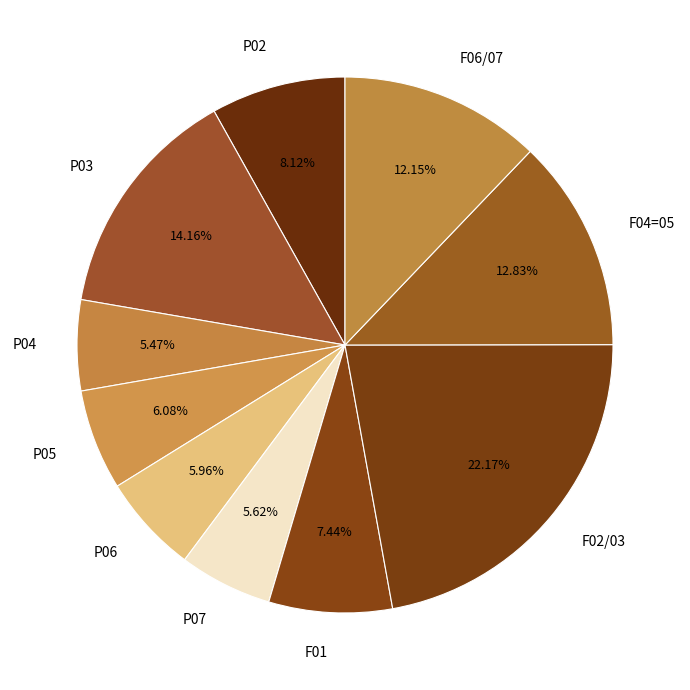

To the nearest percent, what is the average slice percentage?

10%